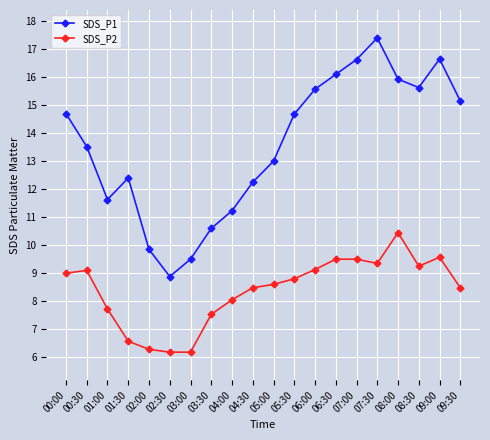

What is the greatest value displayed?

17.4